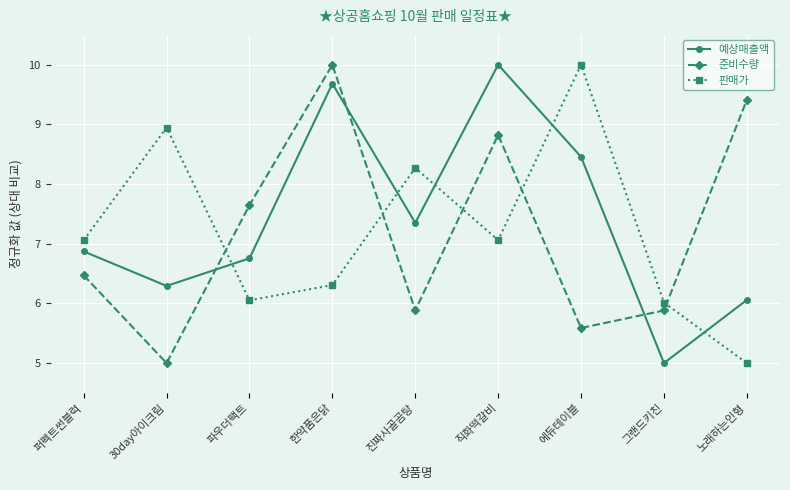

Between 진짜사골곰탕 and 에듀테이블, which series saw the biggest shift?

판매가